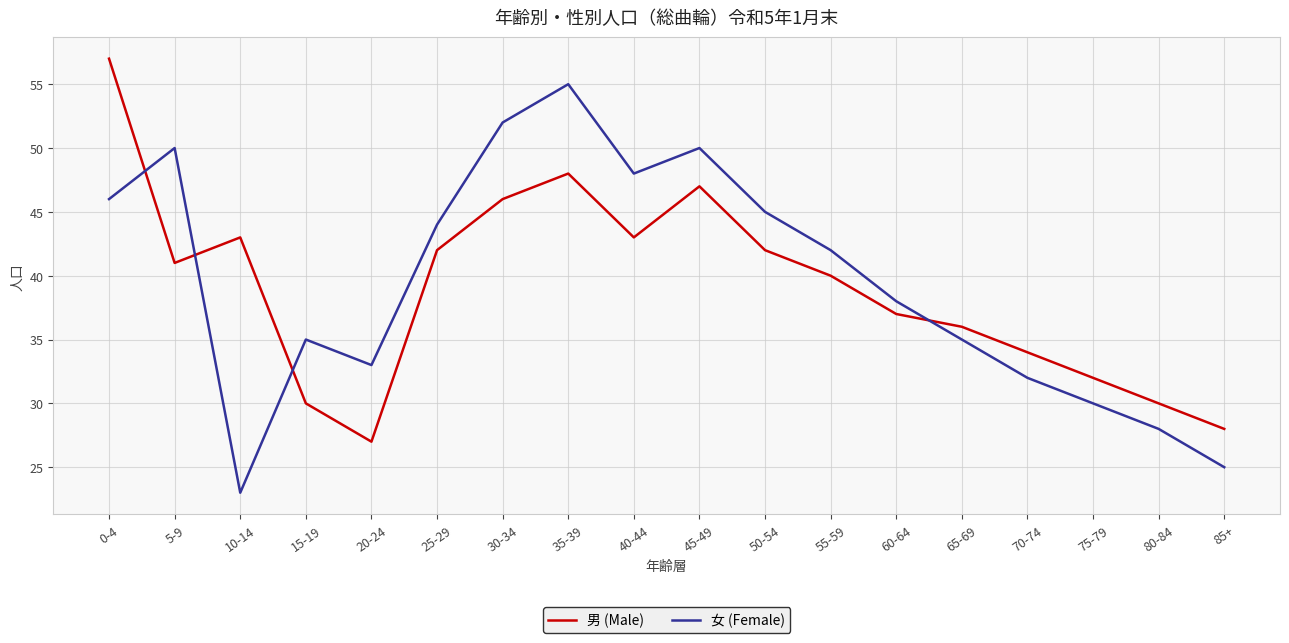

Which category has the lowest value across all series?

10-14